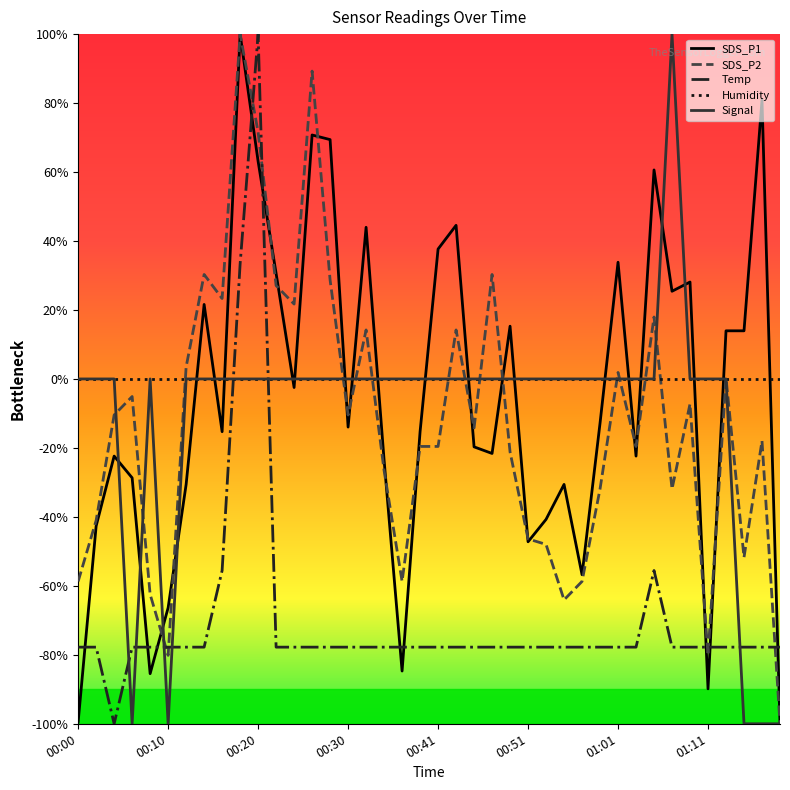

What is the average value of the Signal series?

-10.0